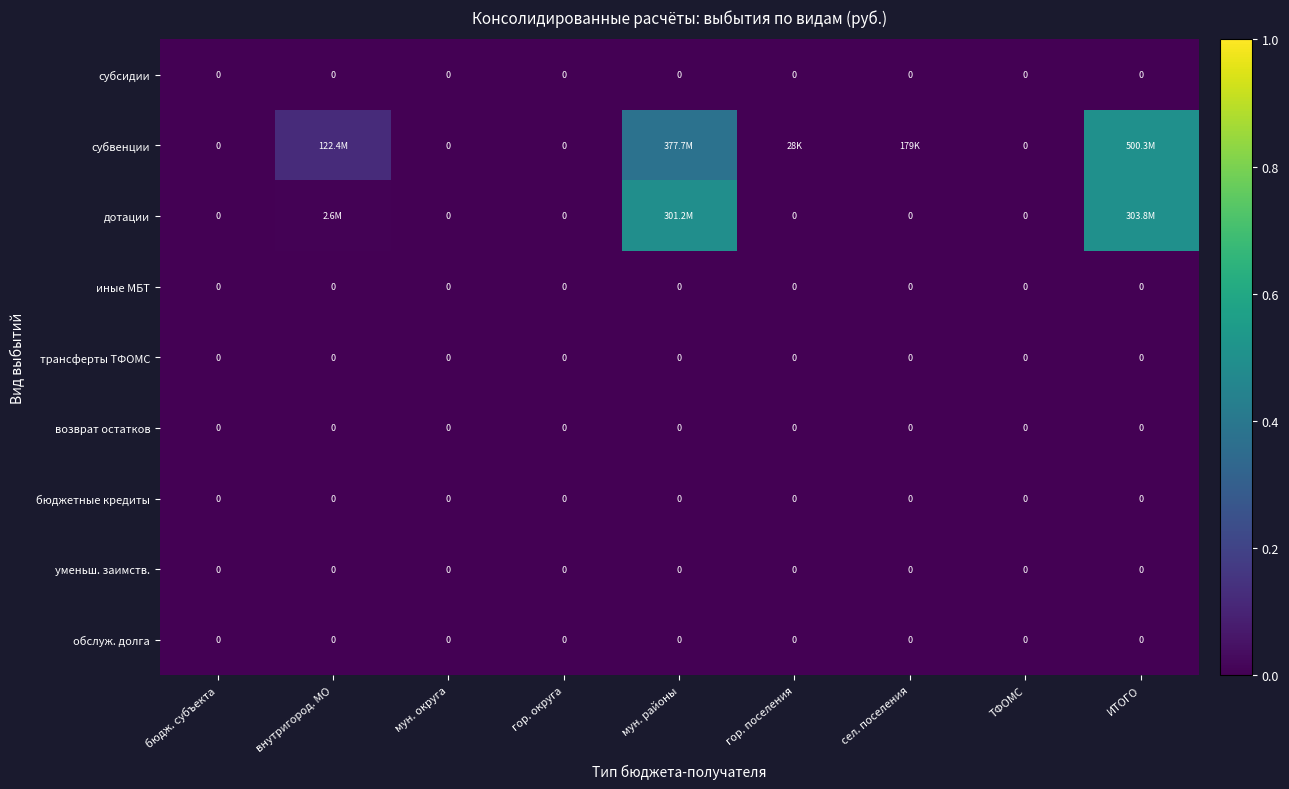

At which category does the chart reach its peak across all series?

ИТОГО